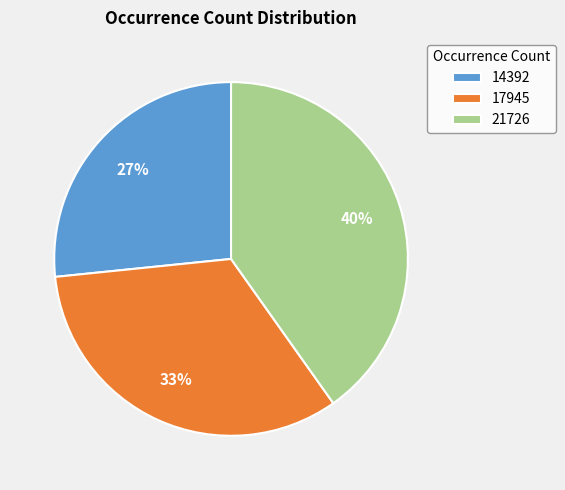

What is the ratio of the value at 17945 to the value at 21726?

0.8